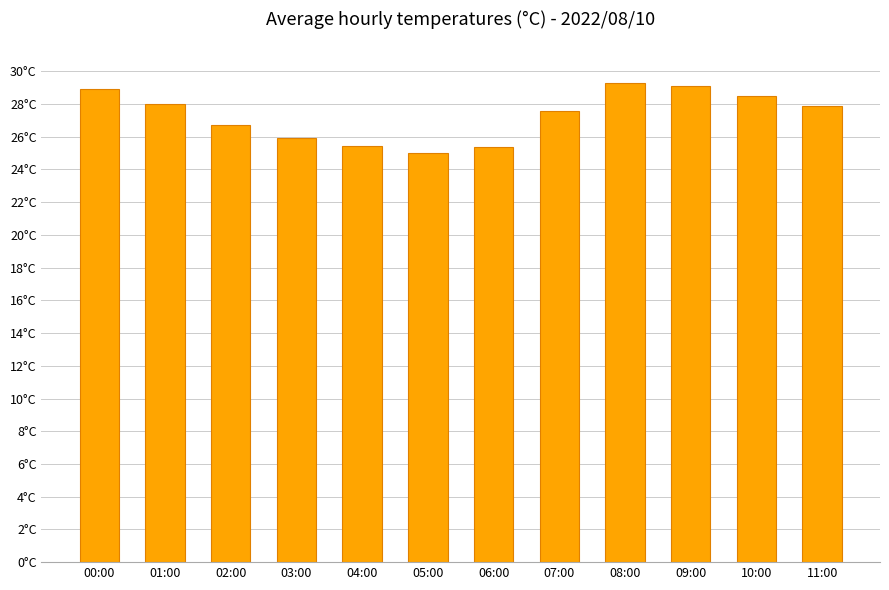

What is the difference between the values at 06:00 and 08:00?

3.9